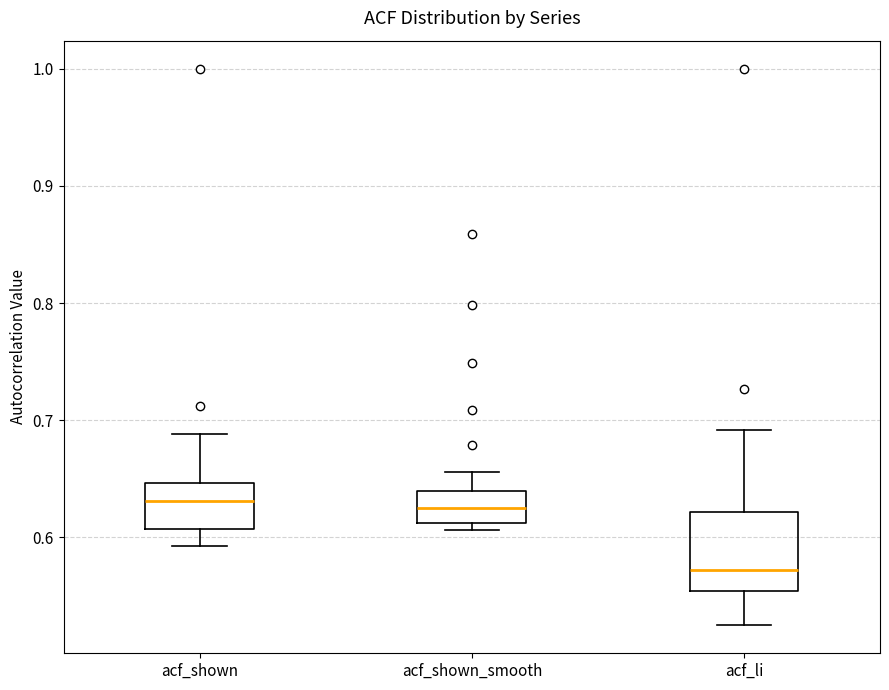

Comparing the boxes themselves (not the whiskers), which one is the tallest?

acf_li